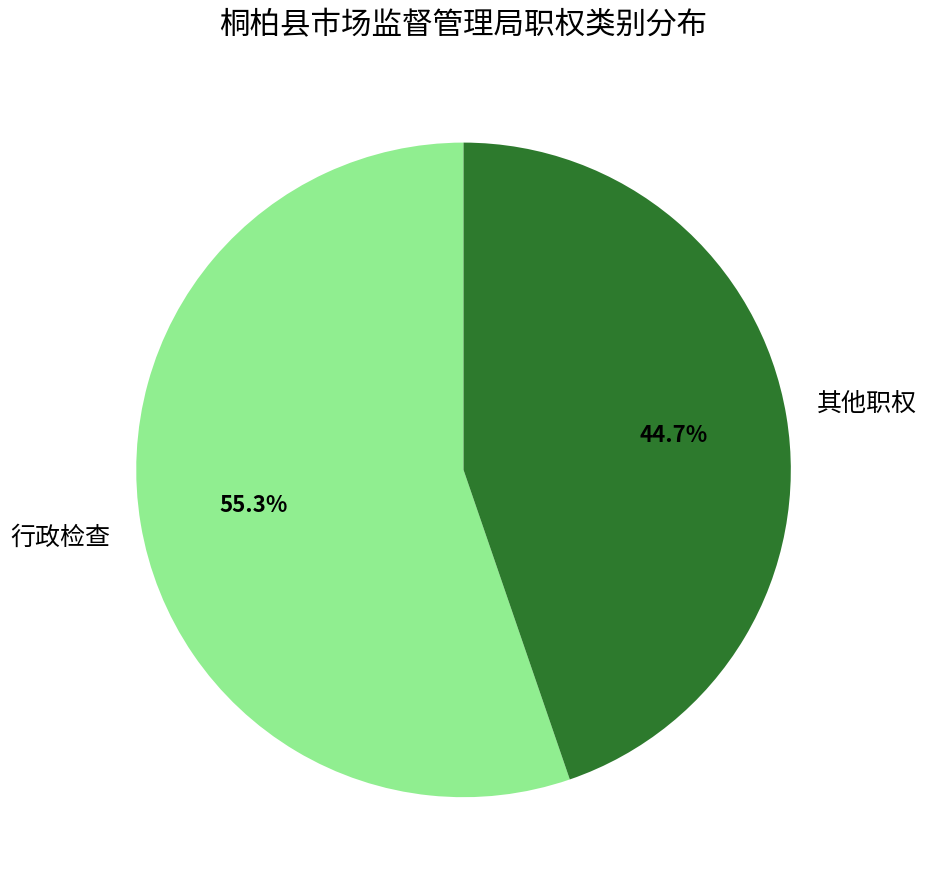

Is there a majority slice in this chart?

Yes